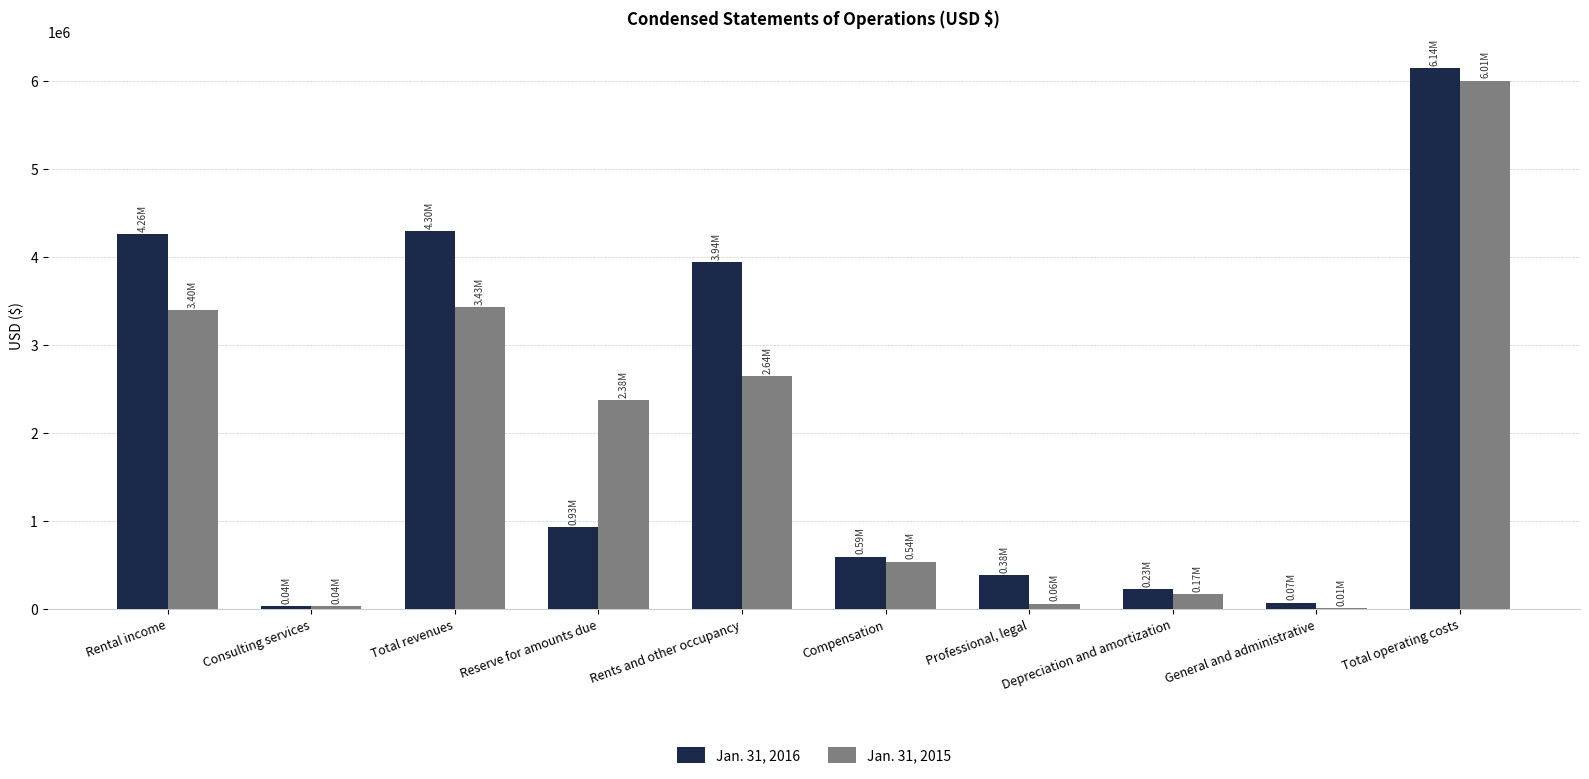

The value of Jan. 31, 2015 at General and administrative is 13033. True or false?

True